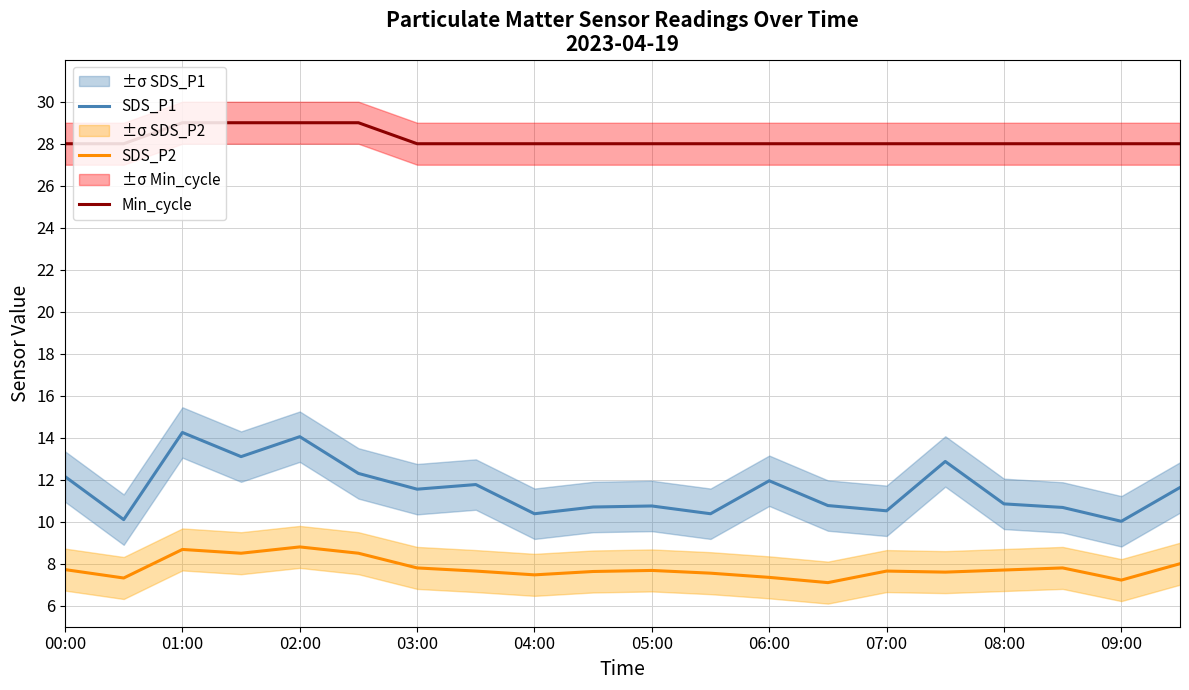

What is the highest value of the Min_cycle series?

29.0